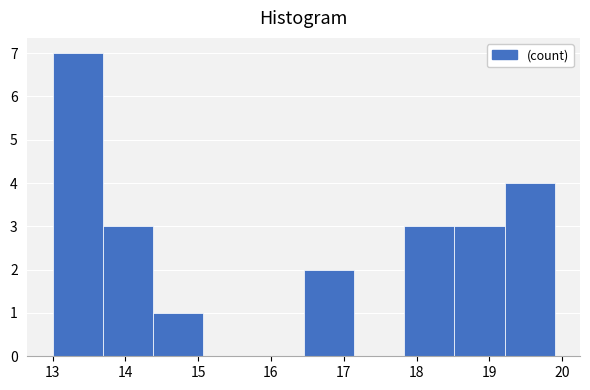

Reading left to right, transcribe this chart: for each bar, give the range it covers on the x-axis and its height. Neither the bar edges nor the heights are printed on the chart, so give them approximately, as read against the axes.

13.00 to 13.69: 7
13.69 to 14.38: 3
14.38 to 15.07: 1
15.07 to 15.76: 0
15.76 to 16.45: 0
16.45 to 17.14: 2
17.14 to 17.83: 0
17.83 to 18.52: 3
18.52 to 19.21: 3
19.21 to 19.90: 4